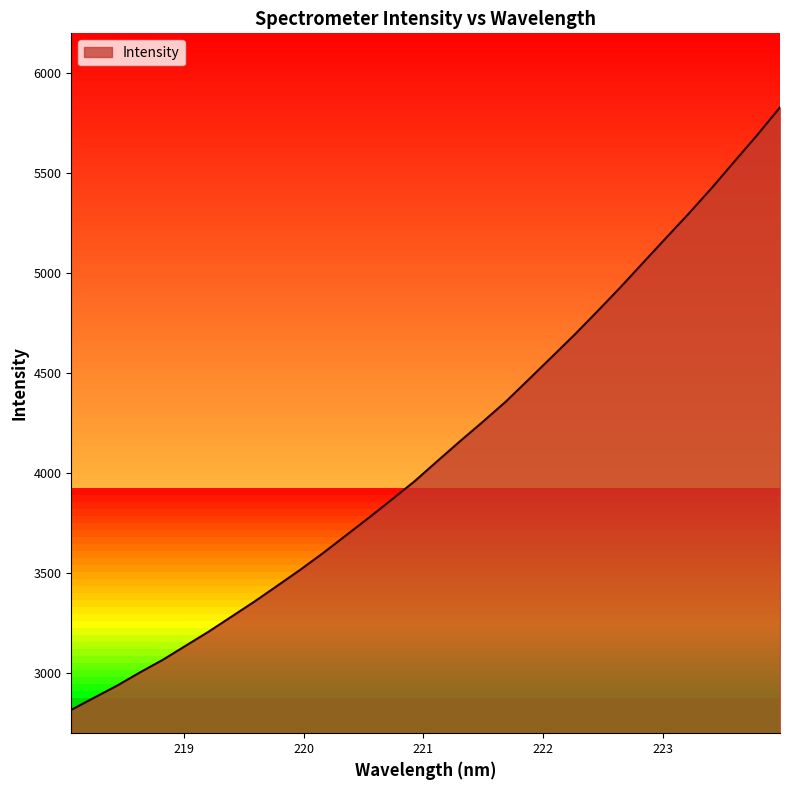

The chart shows a value of 4661.5 at 218.8244. True or false?

False